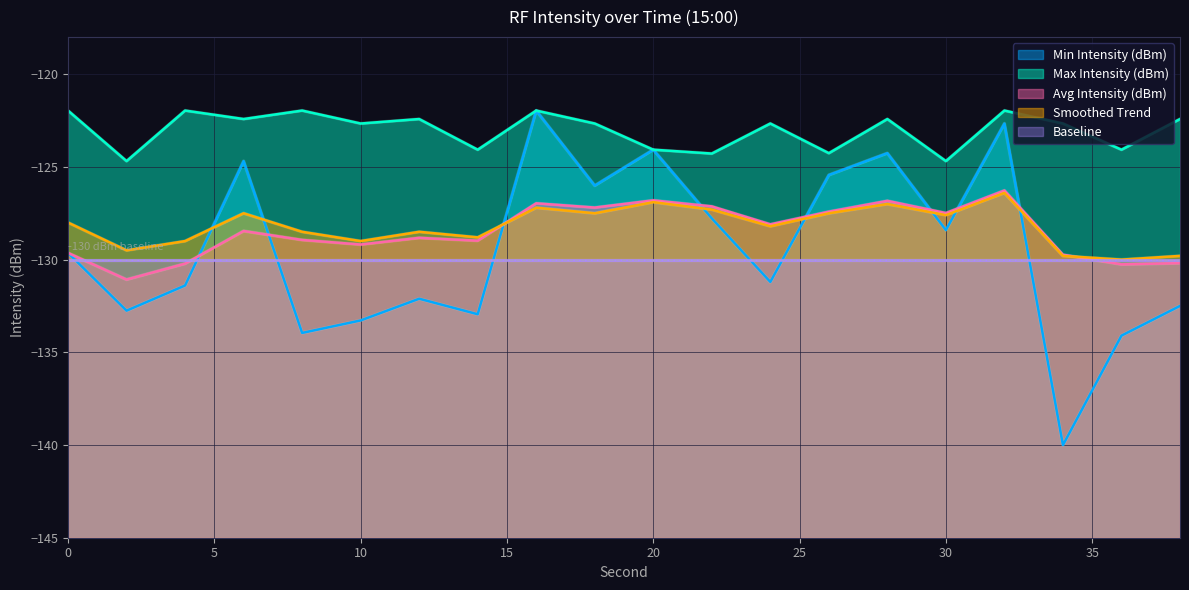

How many distinct data groups are displayed?

5